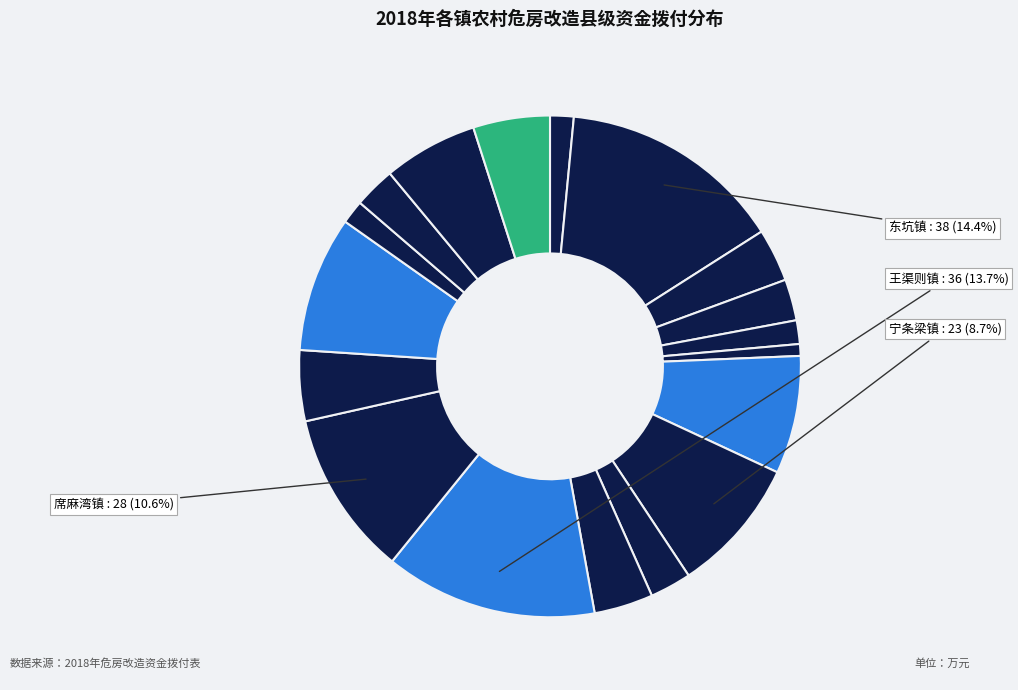

How many segments does this pie chart have?

18